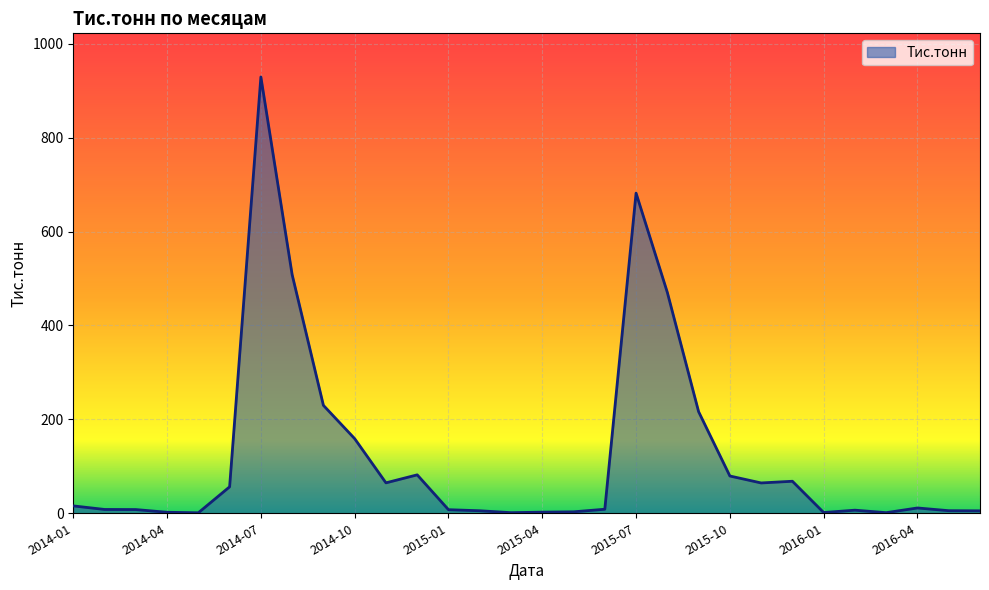

What is the difference between the maximum and minimum values?

928.3